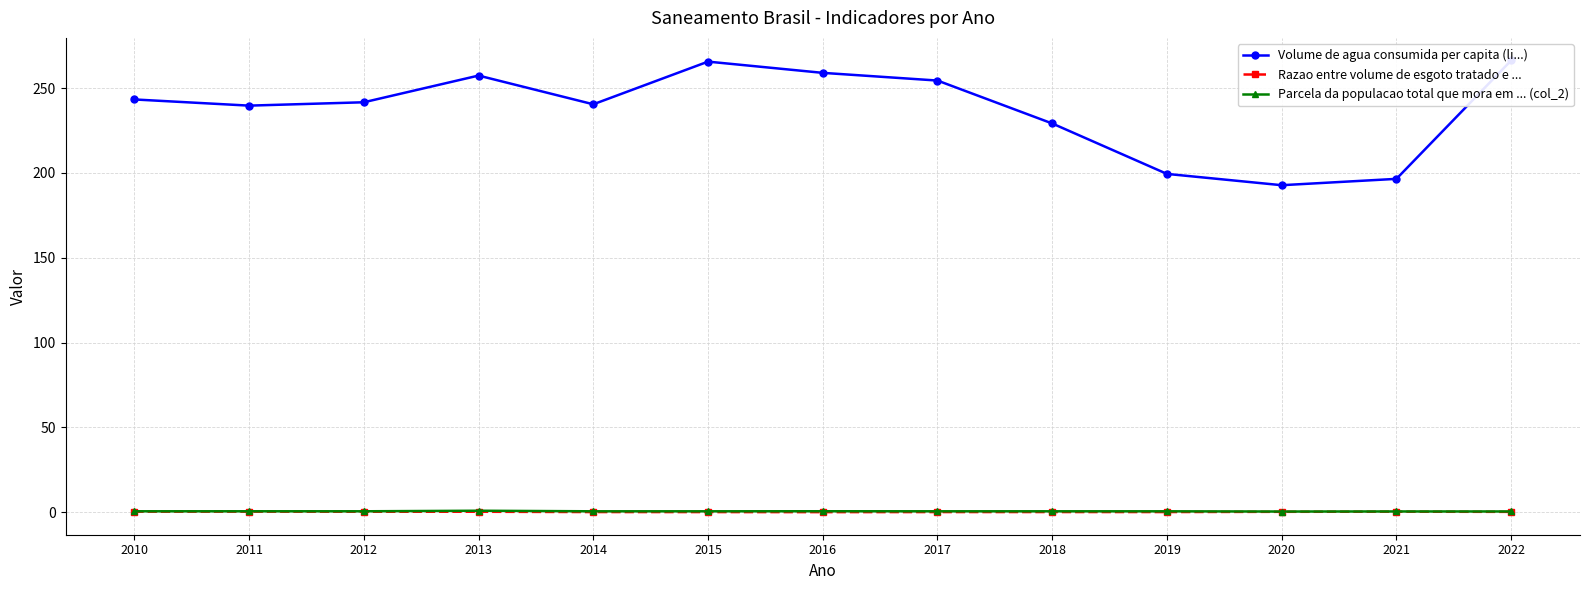

At which label does Razao entre volume de esgoto tratado e ... reach its minimum?

2016